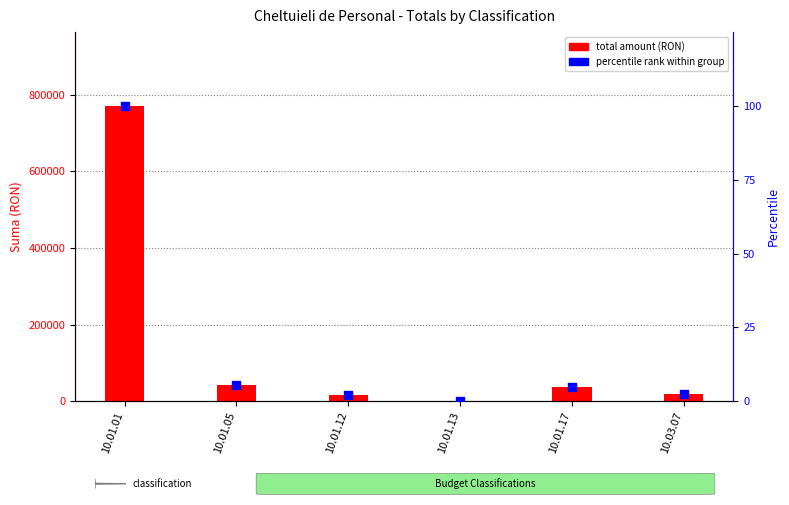

Which series reaches the maximum Y coordinate?

total amount